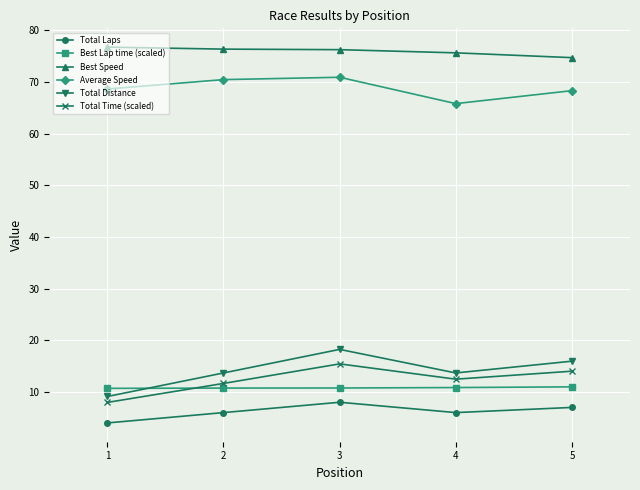

At which category does Total Distance reach its first local peak?

3